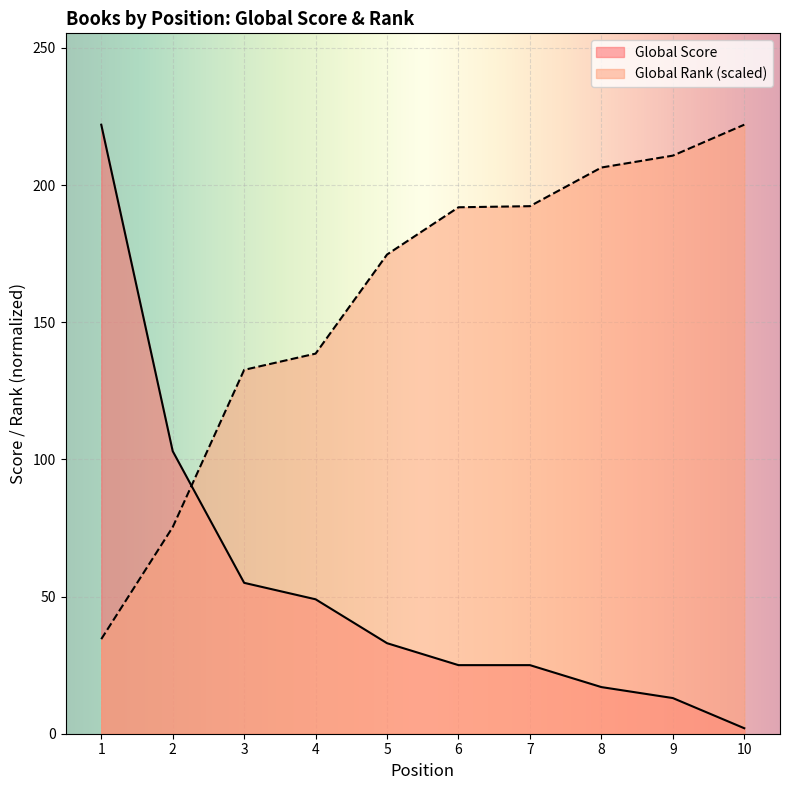

Reading right to left, list all the values displayed in this chart.

Global Score: 2.0	13.0	17.0	25.0	25.0	33.0	49.0	55.0	103.0	222.0
Global Rank (scaled): 222.0	210.7	206.4	192.3	191.9	174.7	138.6	132.6	75.3	34.5